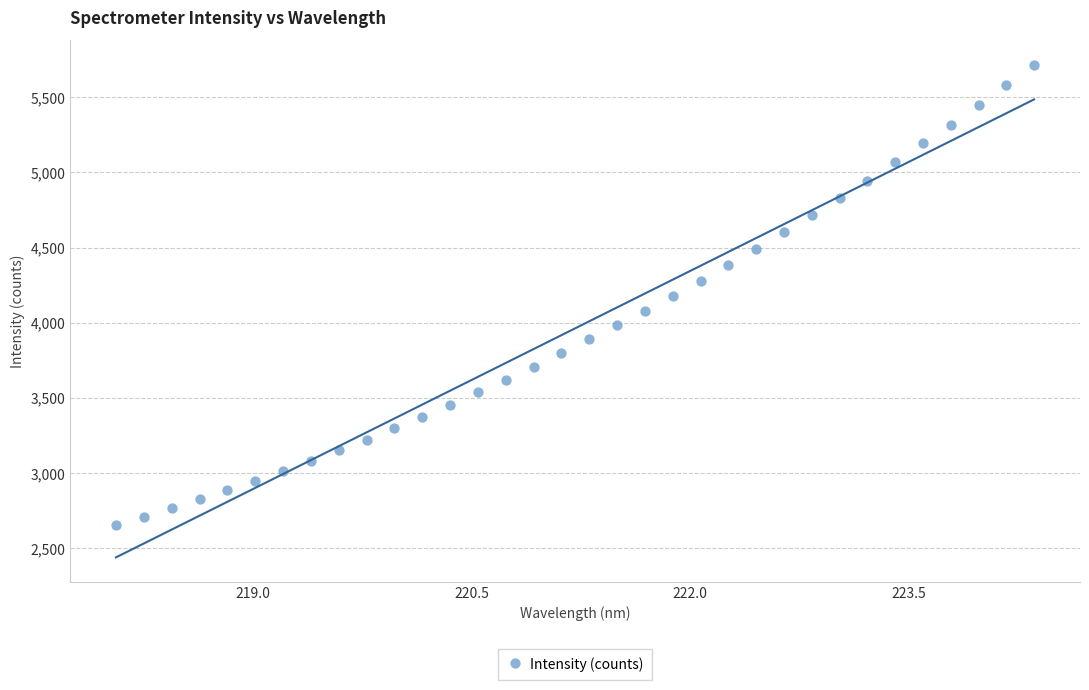

What is the range of X values (max minus min)?

6.3